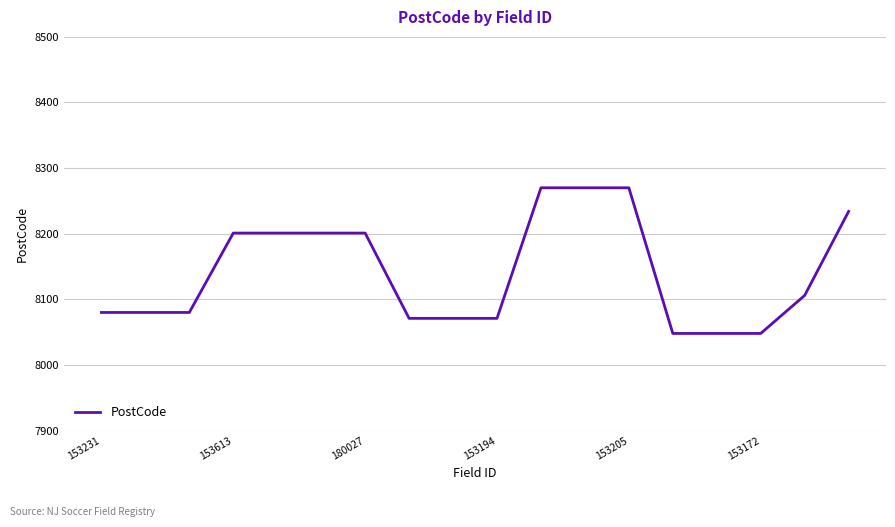

What is the maximum value shown in the chart?

8270